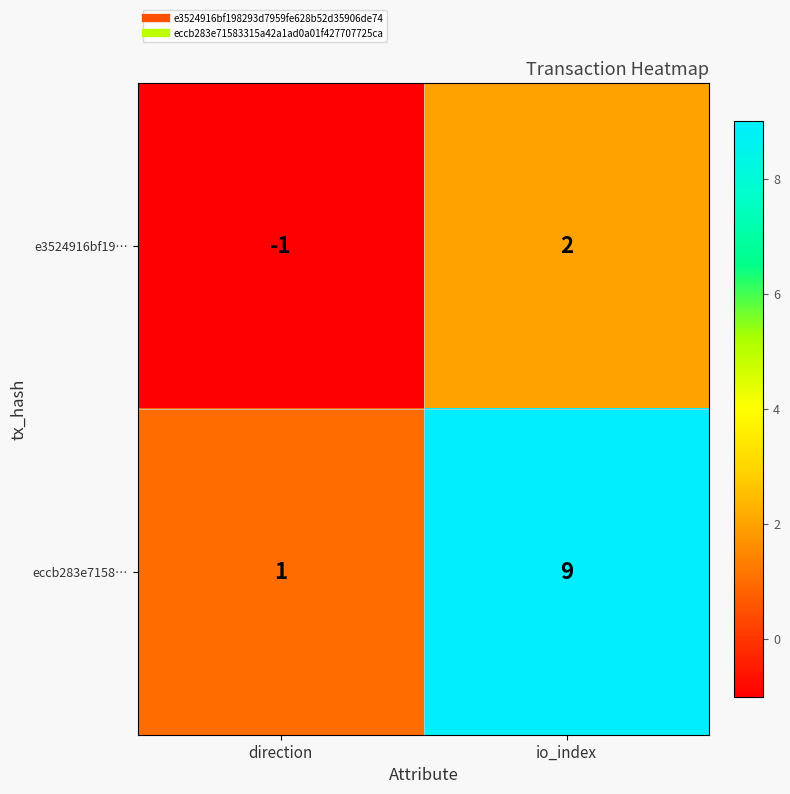

Which label corresponds to the smallest value in the chart?

direction